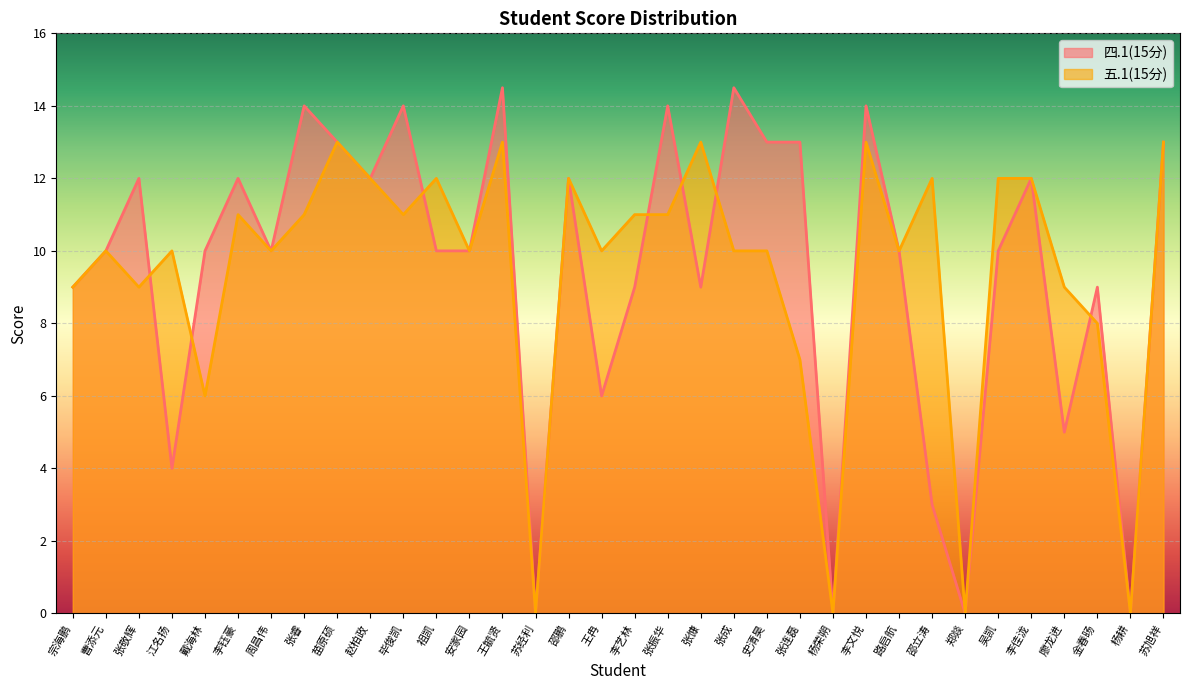

What is the difference between the highest and lowest values at 戴海林?

4.0